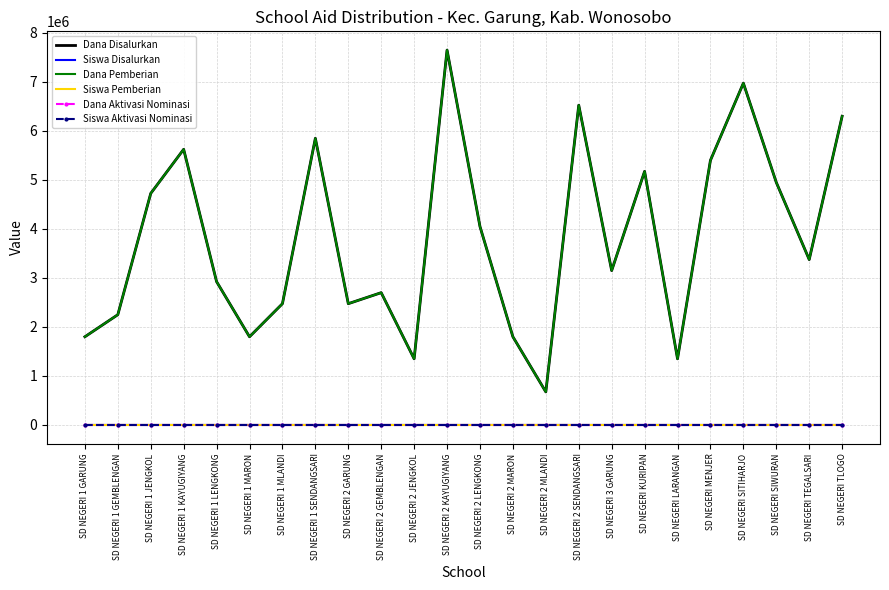

Reading right to left, extract all data points from this chart.

Dana Disalurkan: 6300000	3375000	4950000	6975000	5400000	1350000	5175000	3150000	6525000	675000	1800000	4050000	7650000	1350000	2700000	2475000	5850000	2475000	1800000	2925000	5625000	4725000	2250000	1800000
Siswa Disalurkan: 28	15	22	31	24	6	23	14	29	3	8	18	34	6	12	11	26	11	8	13	25	21	10	8
Dana Pemberian: 6300000	3375000	4950000	6975000	5400000	1350000	5175000	3150000	6525000	675000	1800000	4050000	7650000	1350000	2700000	2475000	5850000	2475000	1800000	2925000	5625000	4725000	2250000	1800000
Siswa Pemberian: 28	15	22	31	24	6	23	14	29	3	8	18	34	6	12	11	26	11	8	13	25	21	10	8
Dana Aktivasi Nominasi: 0	0	0	0	0	0	0	0	0	0	0	0	0	0	0	0	0	0	0	0	0	0	0	0
Siswa Aktivasi Nominasi: 0	0	0	0	0	0	0	0	0	0	0	0	0	0	0	0	0	0	0	0	0	0	0	0